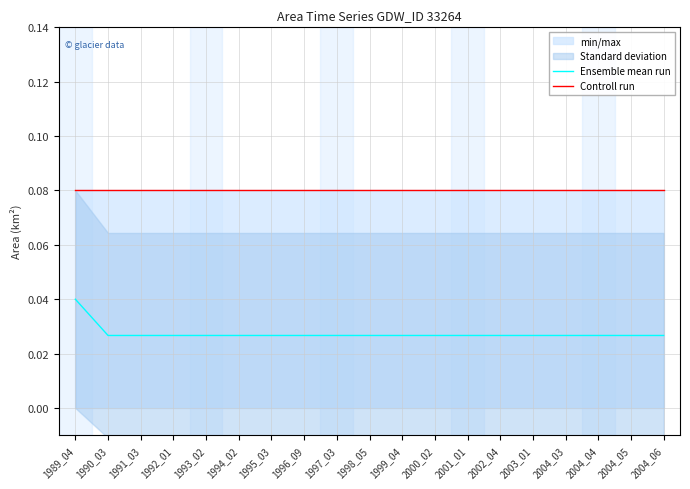

List the series in order of their overall mean, highest first.

Controll run, Ensemble mean run